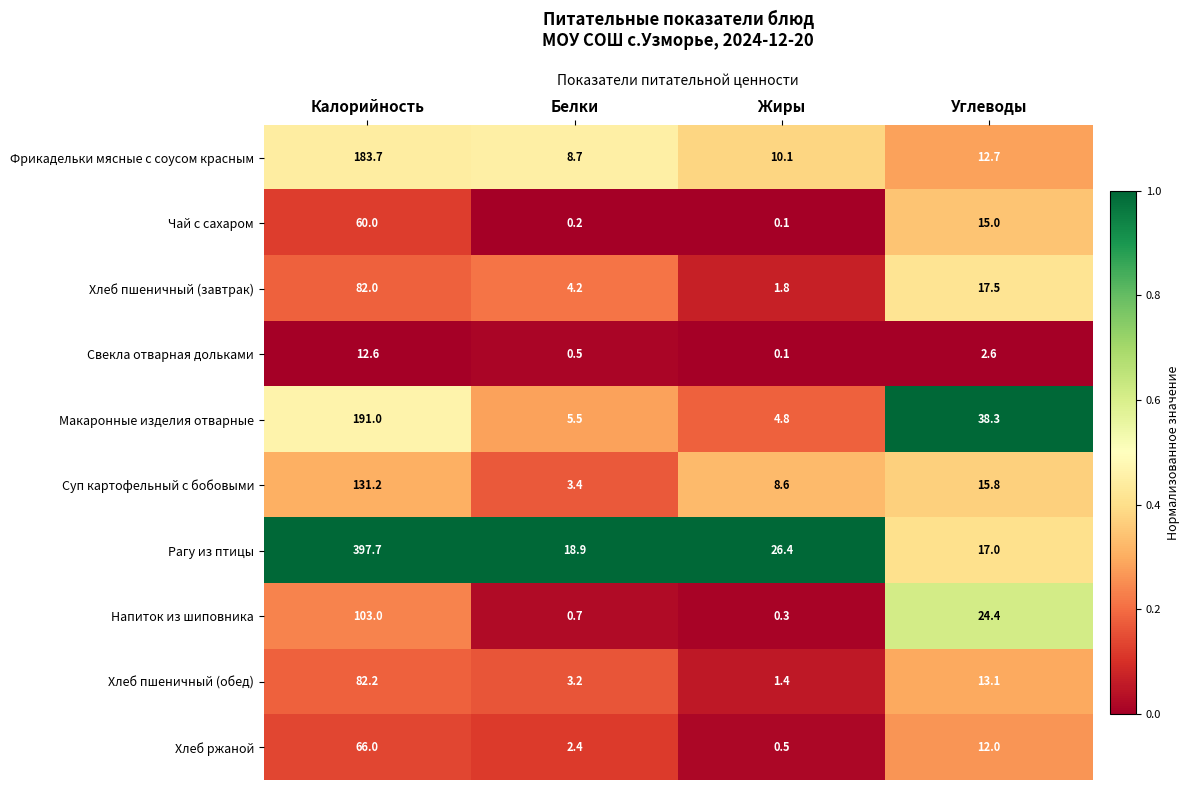

How many distinct data groups are displayed?

10